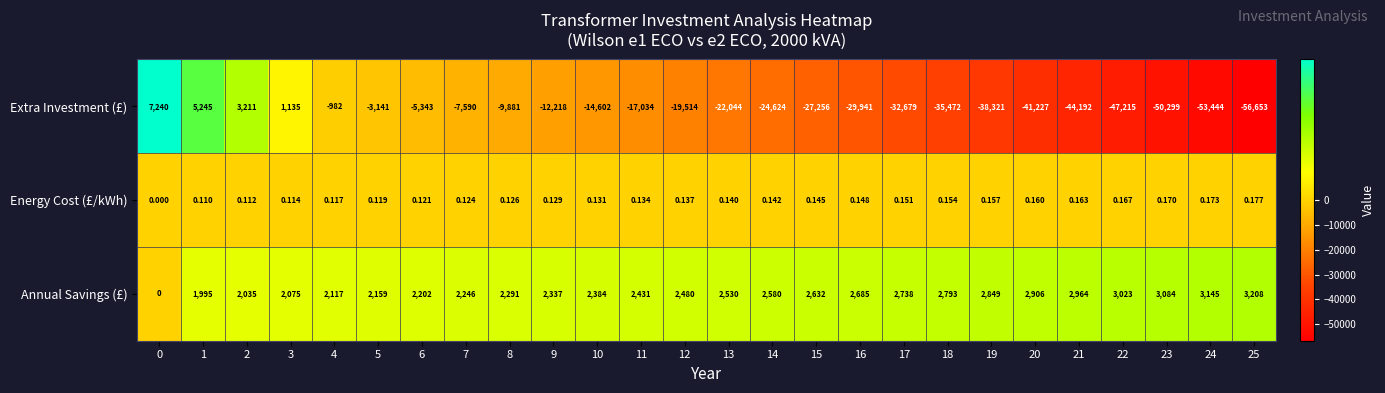

Count the number of data series in this chart.

3